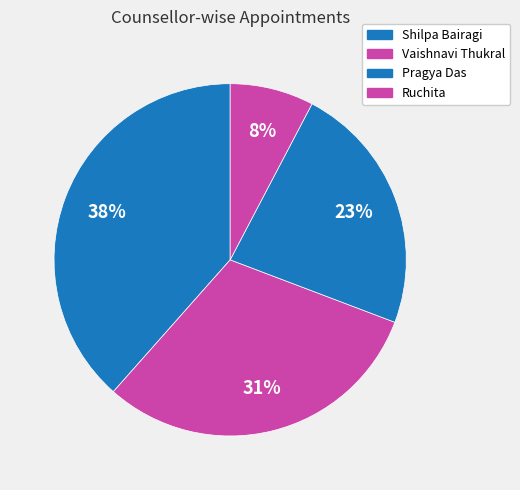

To the nearest percent, what portion does Vaishnavi Thukral represent?

31%